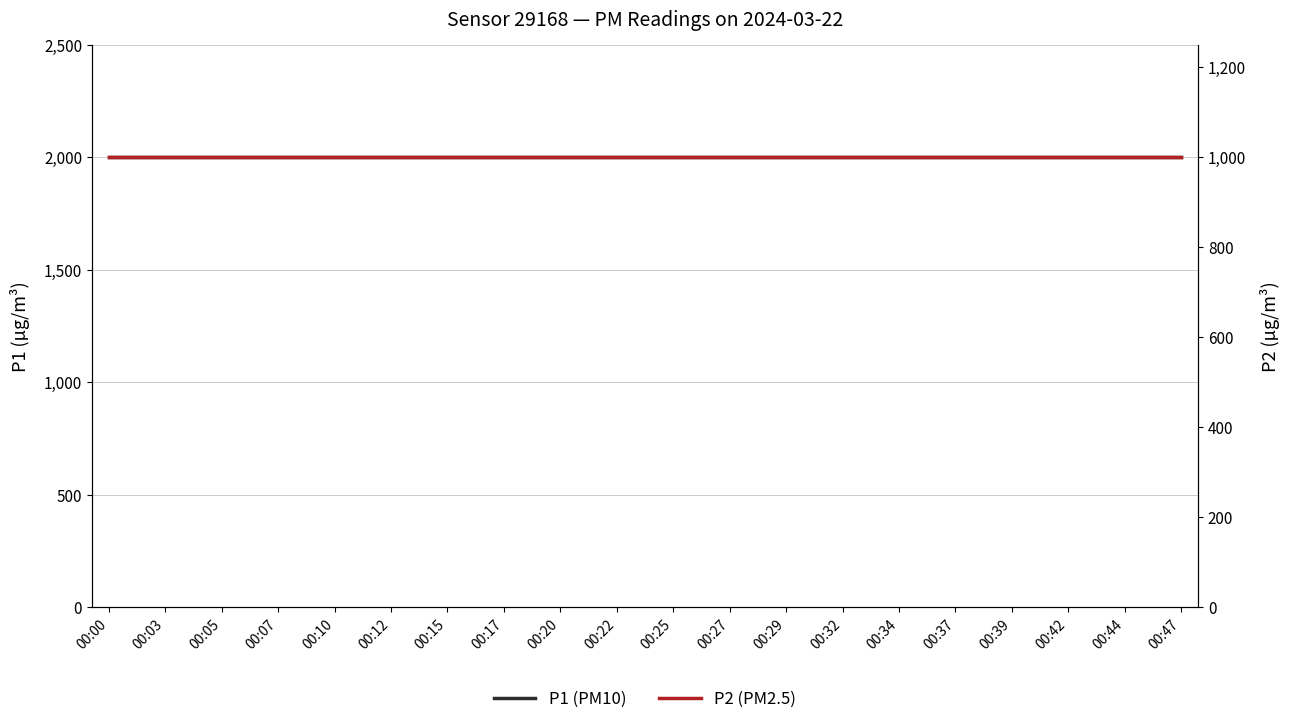

Which has a higher value, 00:34 or 00:39?

00:34